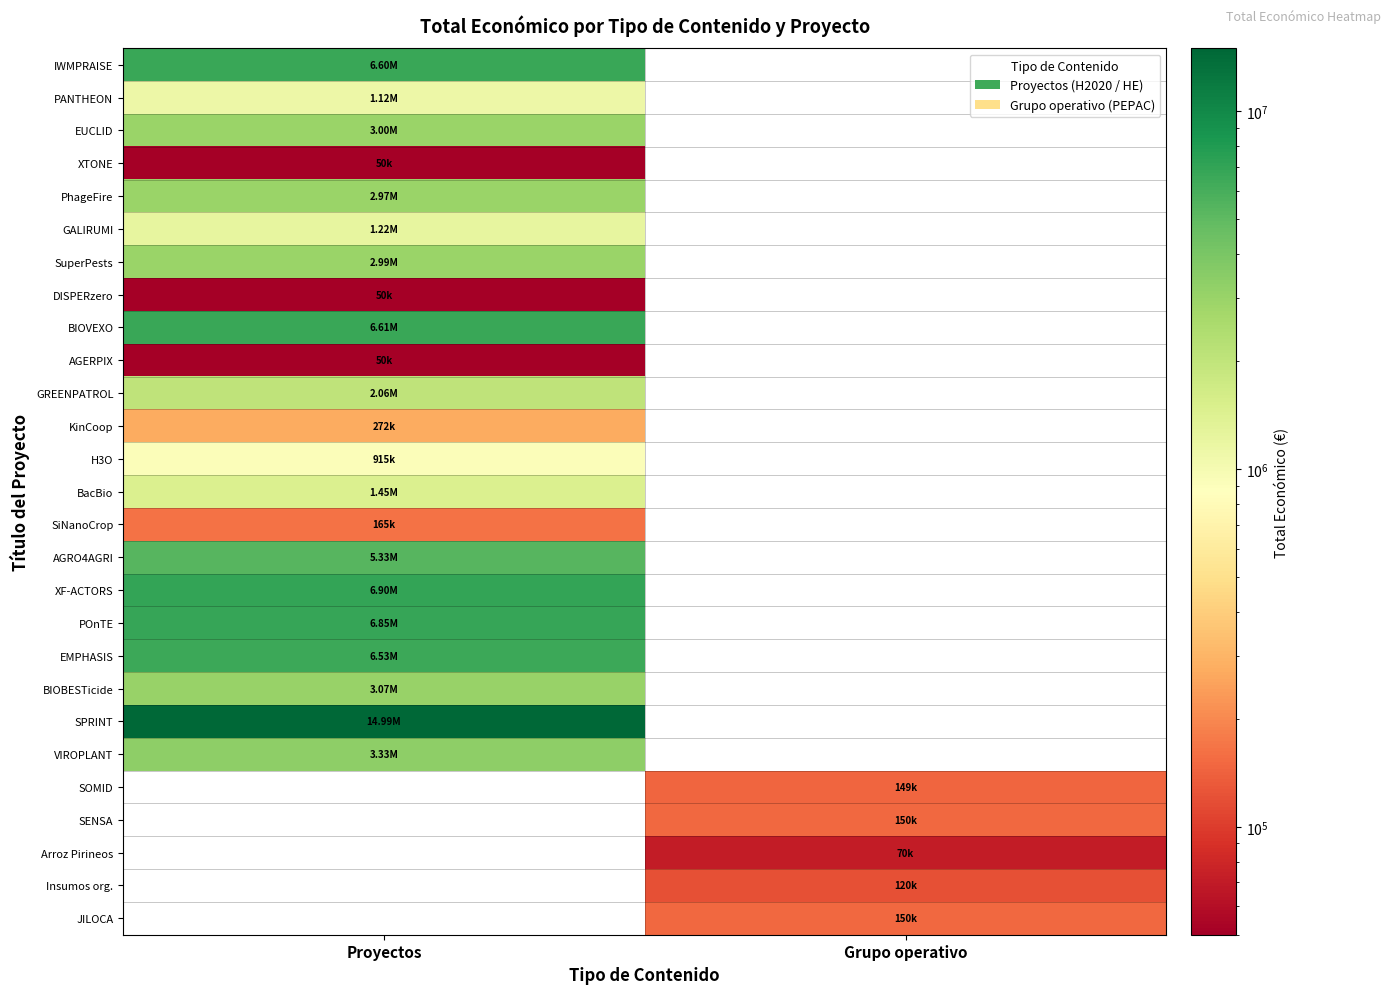

How many positive values does the IWMPRAISE series have?

1